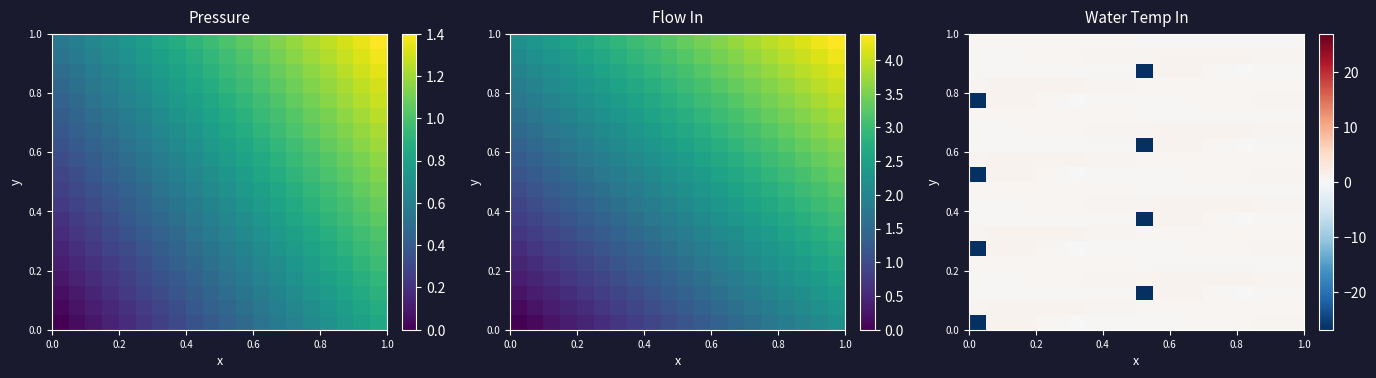

What is the minimum value shown in the chart?

-26.9